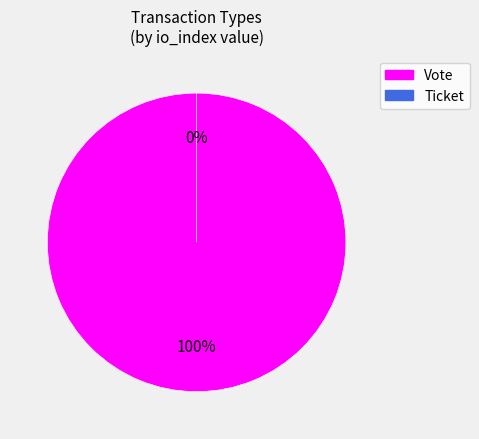

To the nearest percent, what is the difference between the largest and smallest slice percentages?

100%